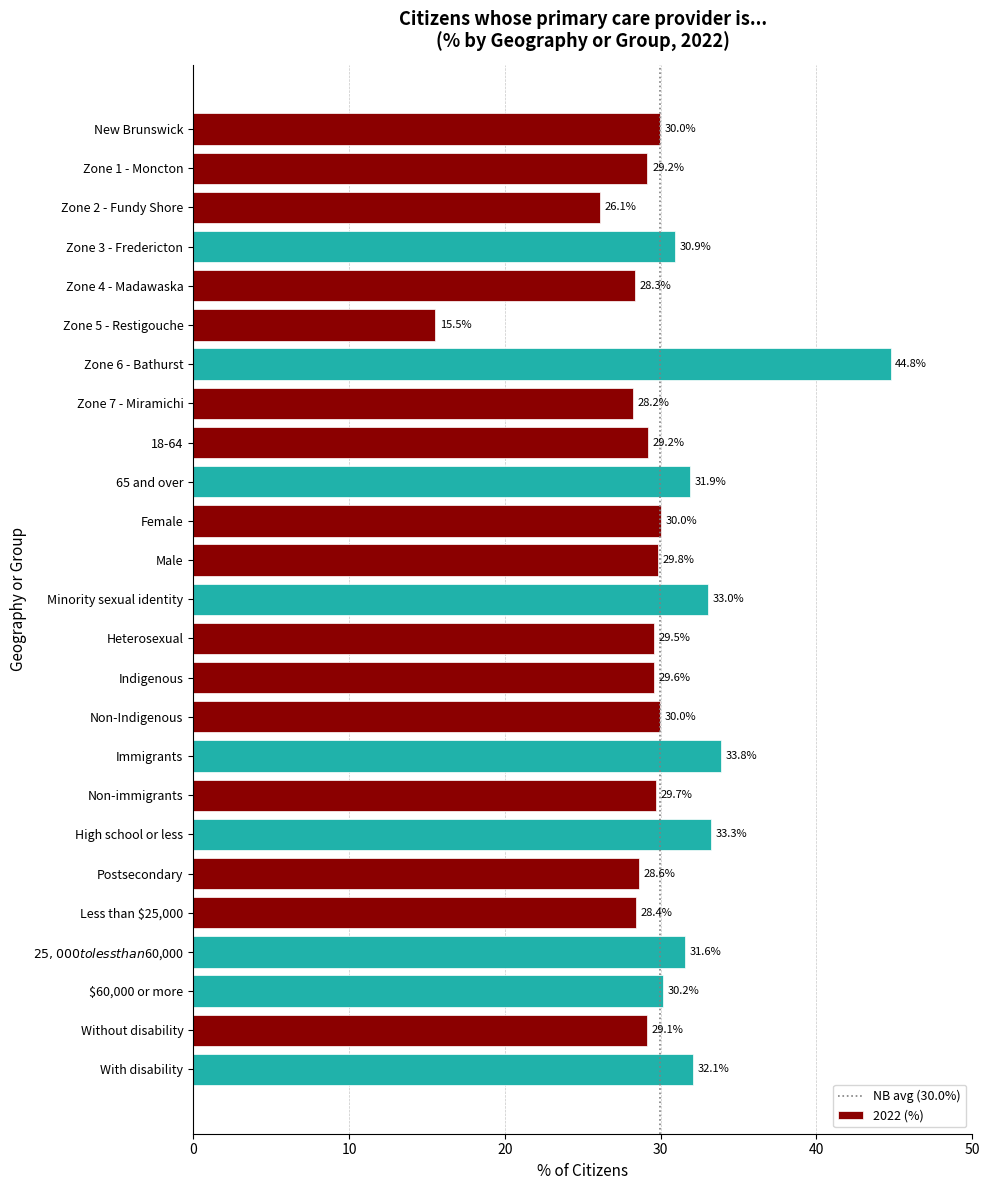

Reading top to bottom, extract all data points from this chart.

30.0	29.2	26.1	30.9	28.3	15.5	44.8	28.2	29.2	31.9	30.0	29.8	33.0	29.5	29.6	30.0	33.8	29.7	33.3	28.6	28.4	31.6	30.2	29.1	32.1